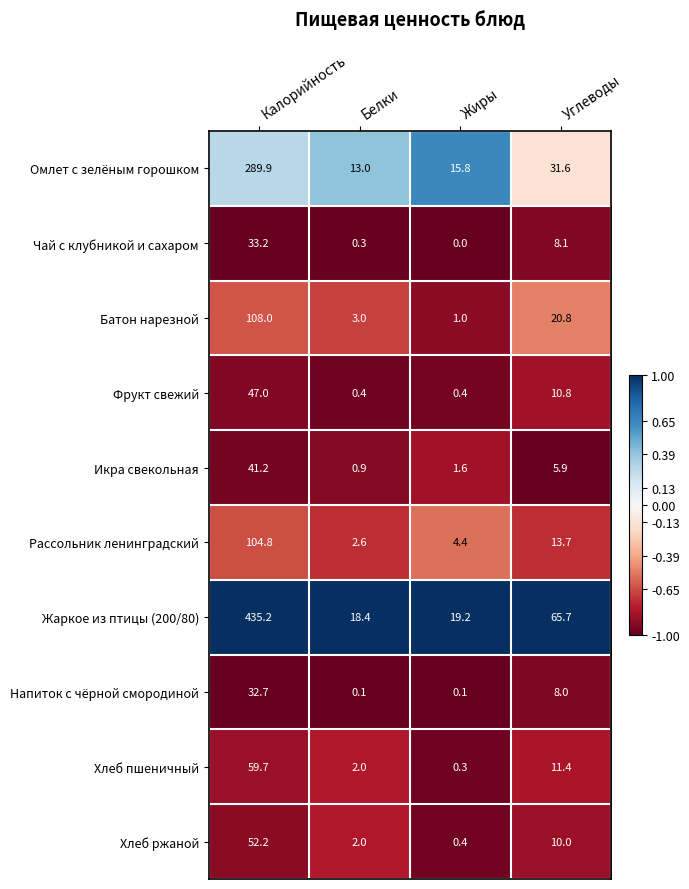

At how many categories does at least one series exceed 0?

4